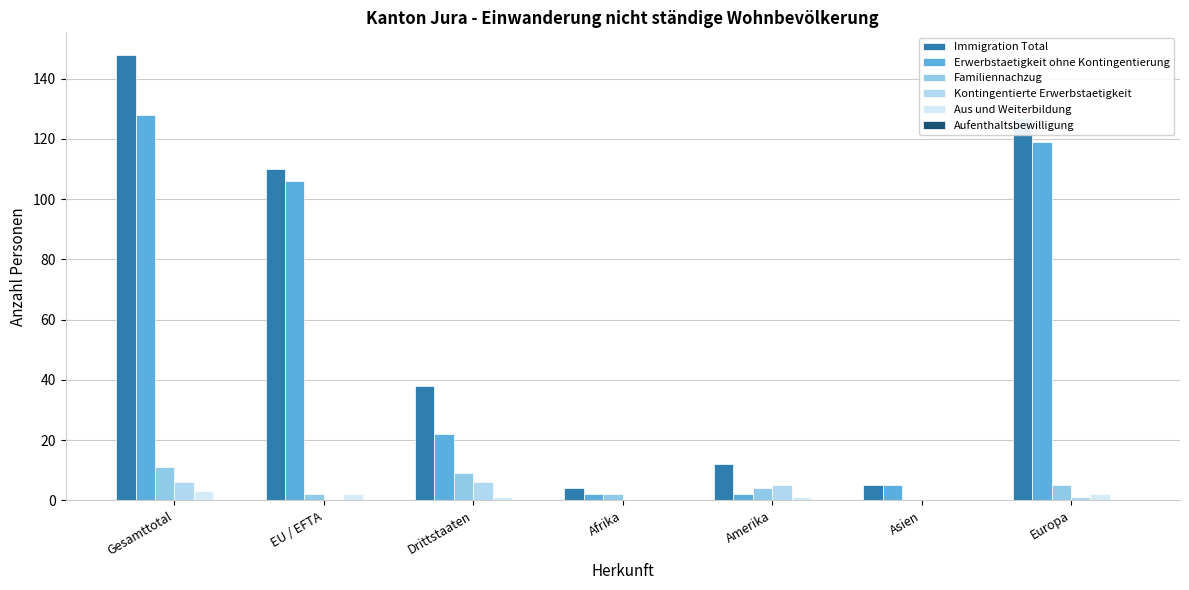

Which category has the lowest value in the Familiennachzug series?

Asien